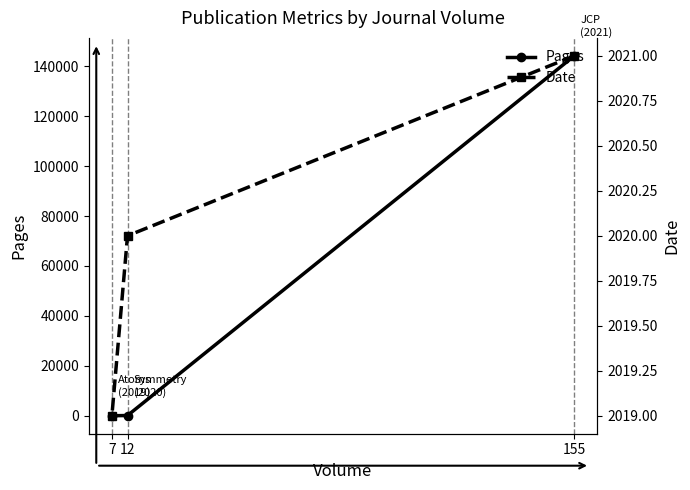

How many data points in Date are above 2020?

1